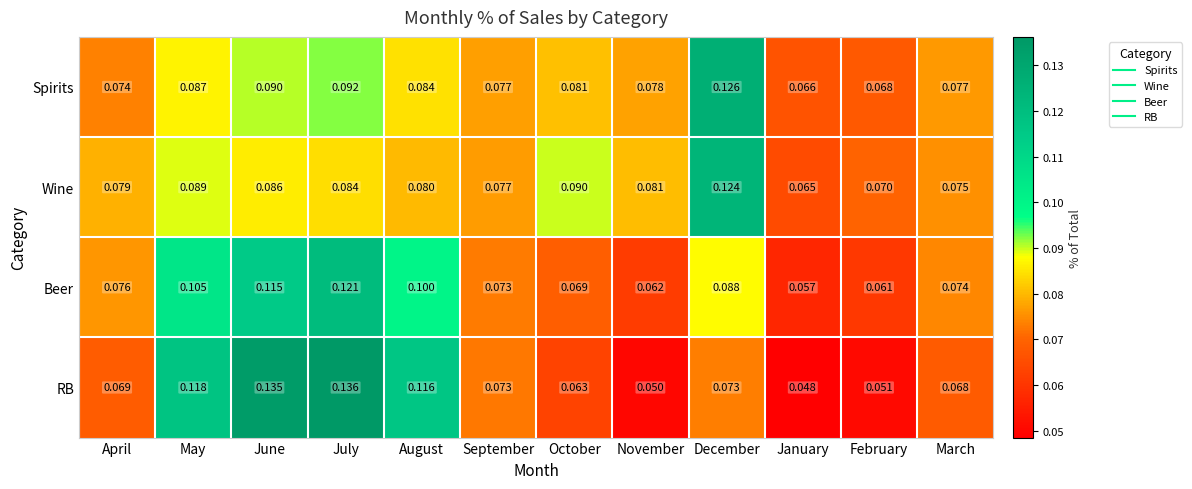

Which series changed the most between July and September?

RB